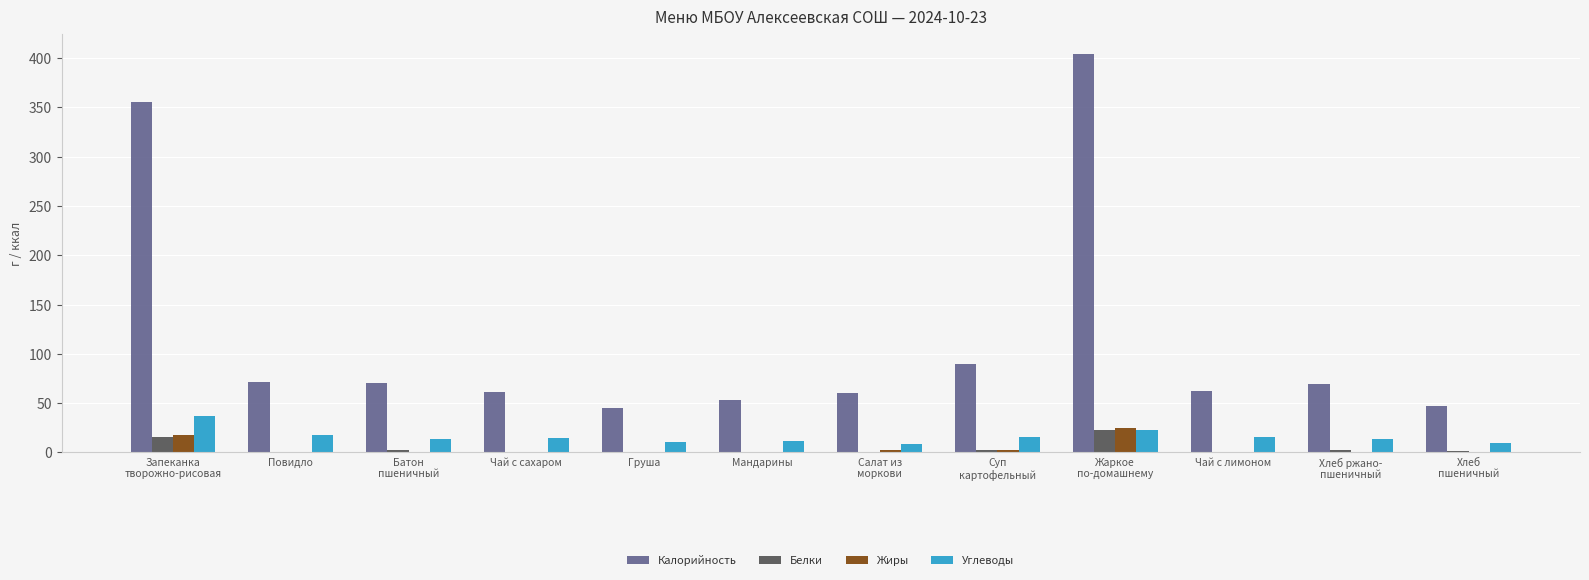

What is the sum of the Калорийность values at Чай с сахаром and Батон
пшеничный?

131.4